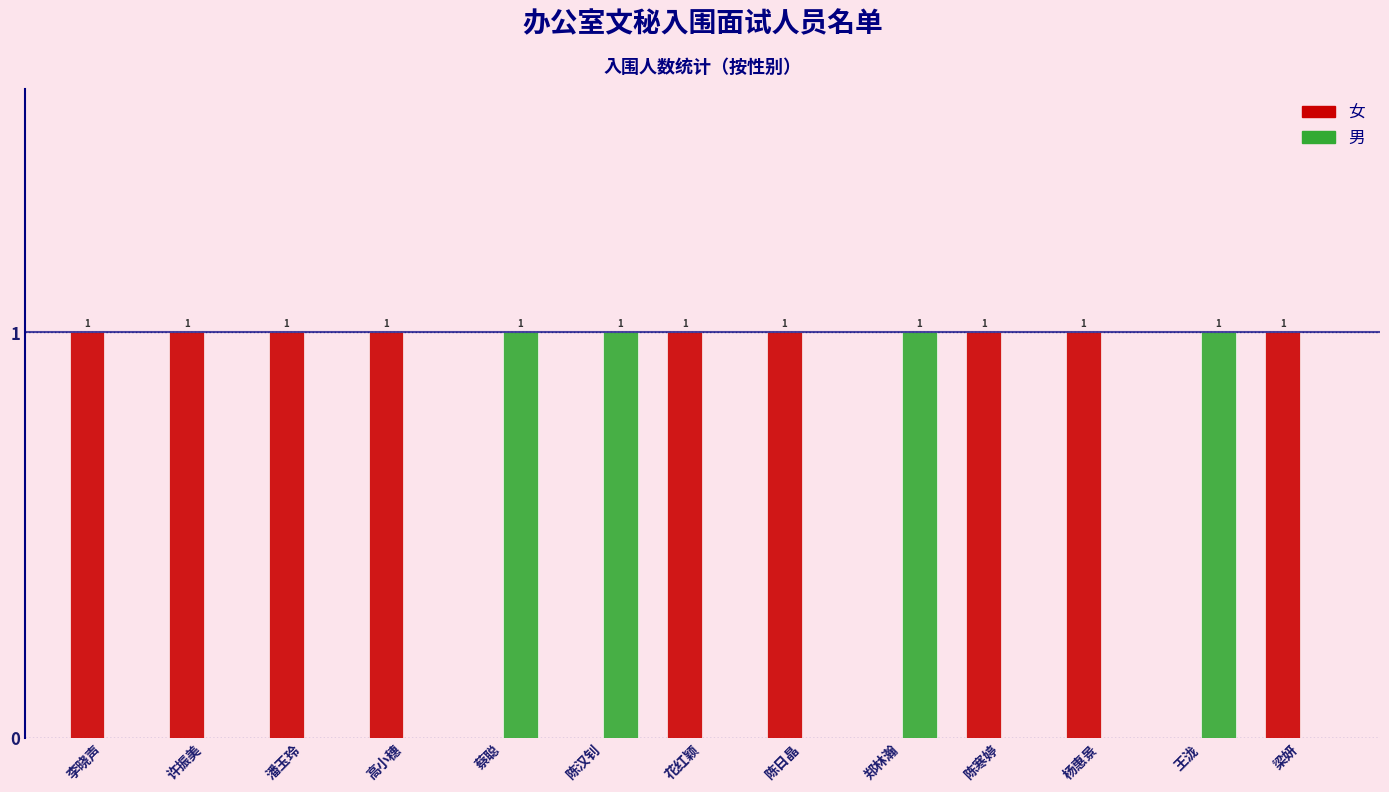

How many values in 男 are above zero?

4